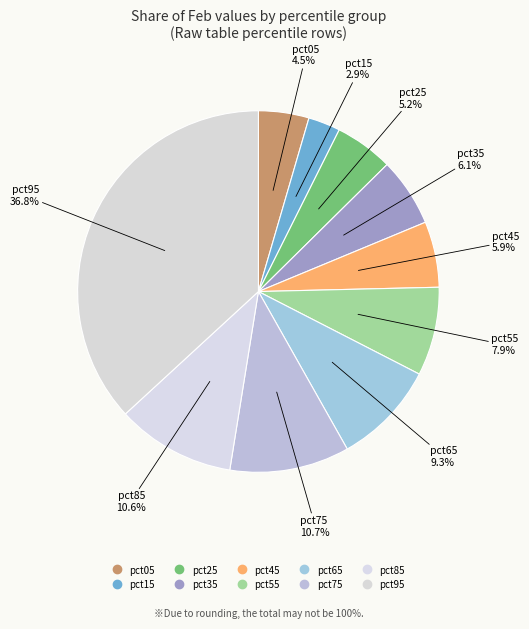

Between pct75 and pct45, which is larger?

pct75